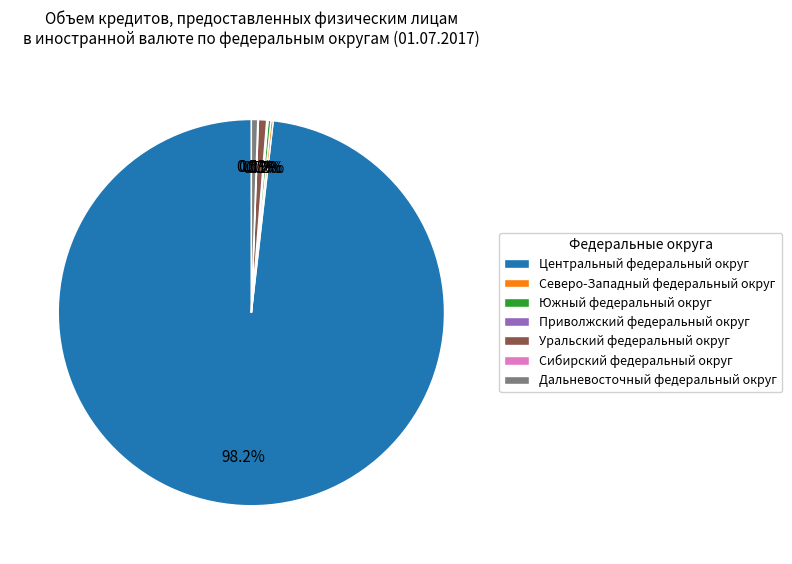

Which category accounts for the majority?

Центральный федеральный округ